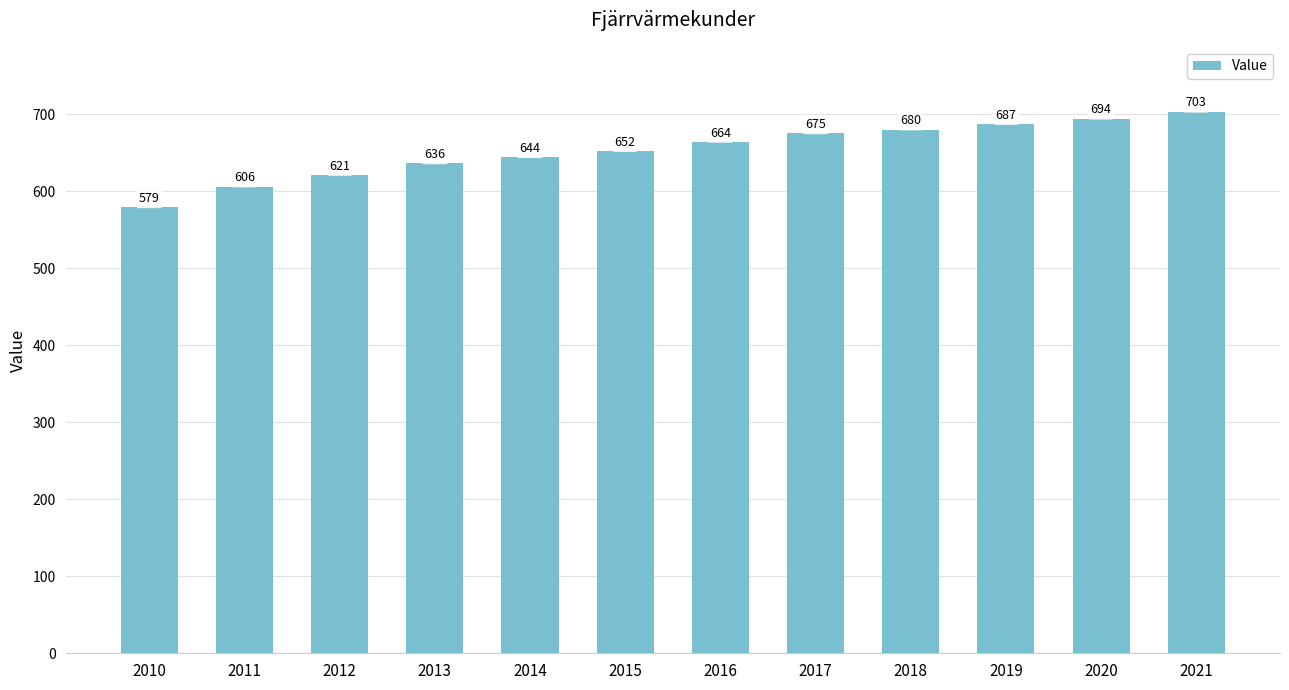

Rank the categories by value from lowest to highest.

2010, 2011, 2012, 2013, 2014, 2015, 2016, 2017, 2018, 2019, 2020, 2021